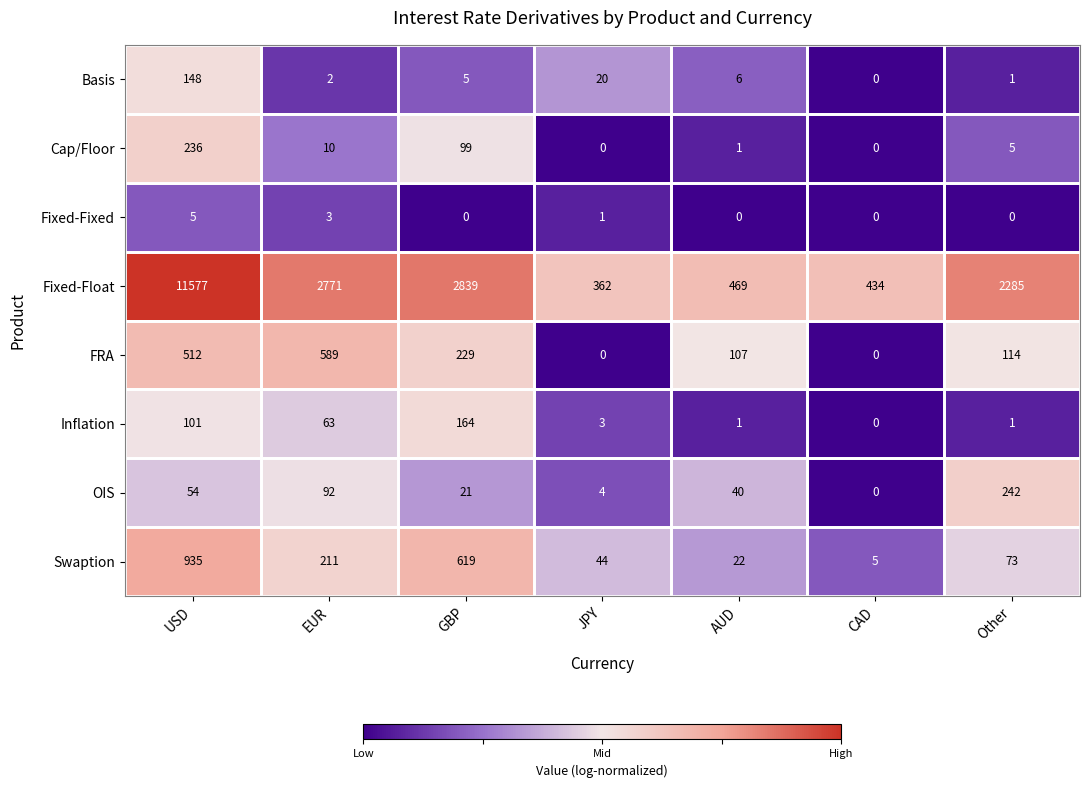

How many data points does each series have?

7